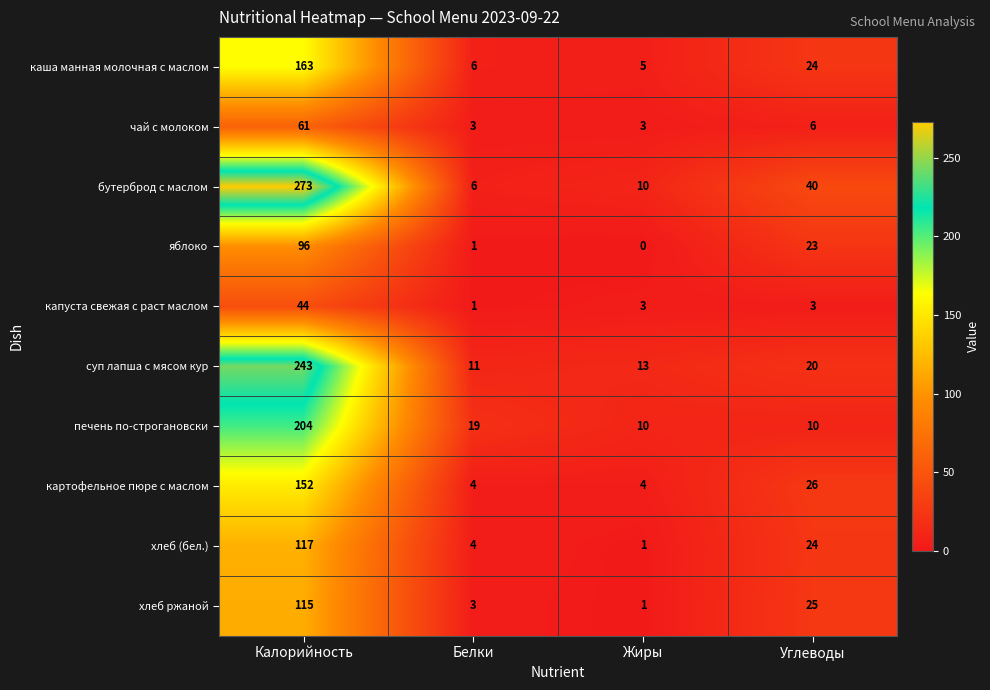

What is the approximate value of бутерброд с маслом at Жиры, to the nearest 5?

10